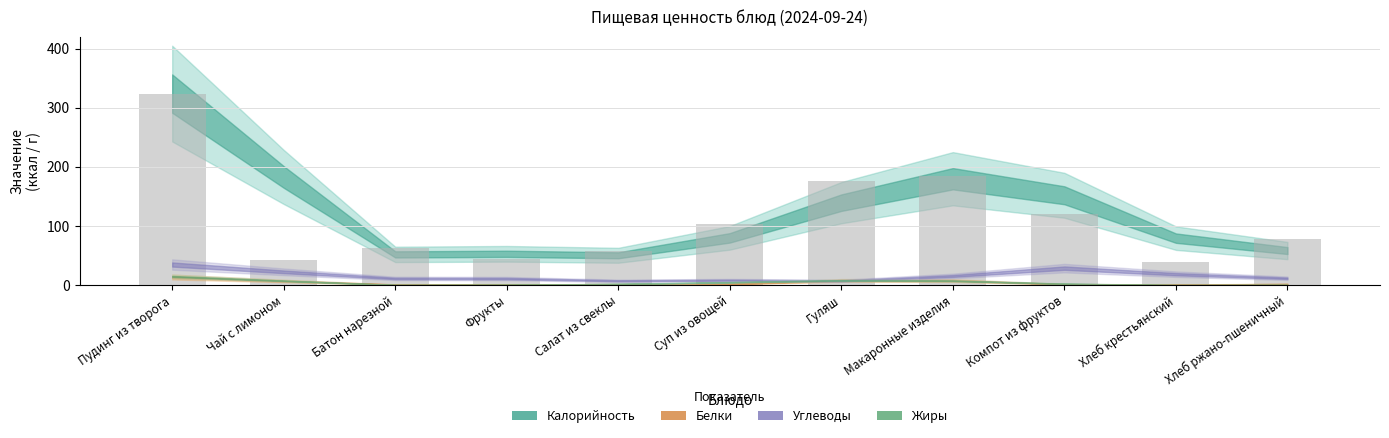

Is it true that the value at Пудинг из творога is 324?

True